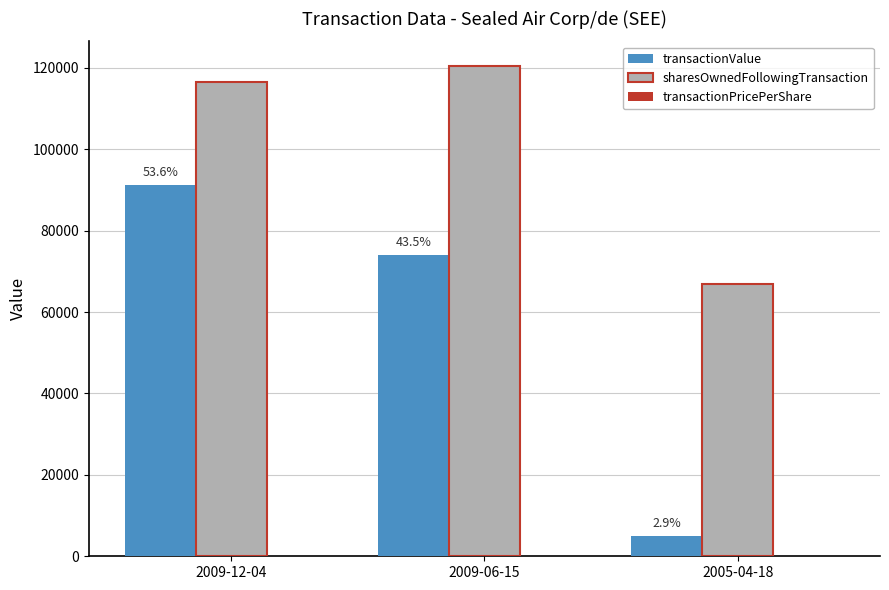

The value of sharesOwnedFollowingTransaction at 2005-04-18 is 22279.3. True or false?

False